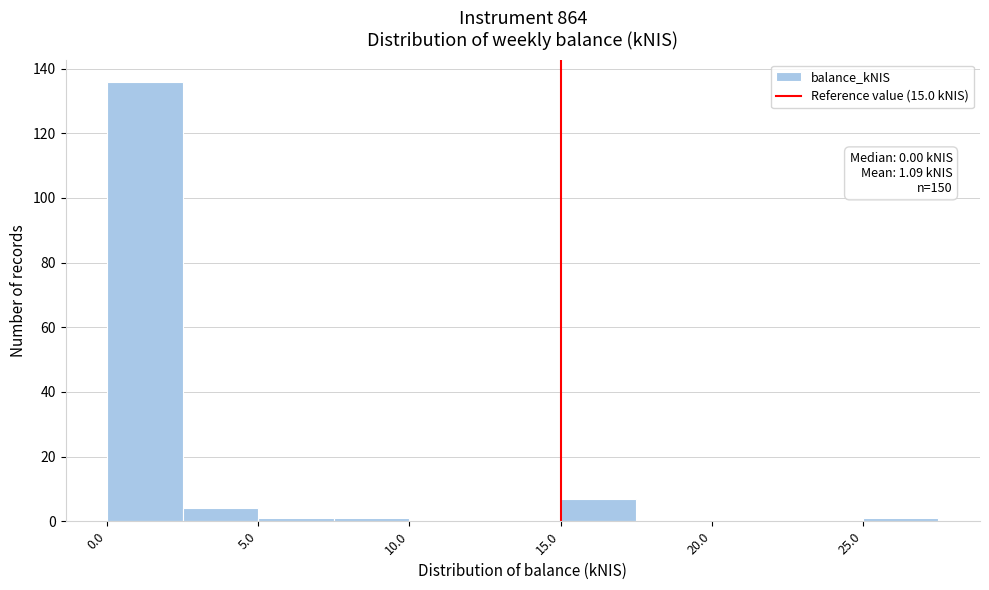

Over which range of the x-axis is the bar tallest?

0.0 to 2.5